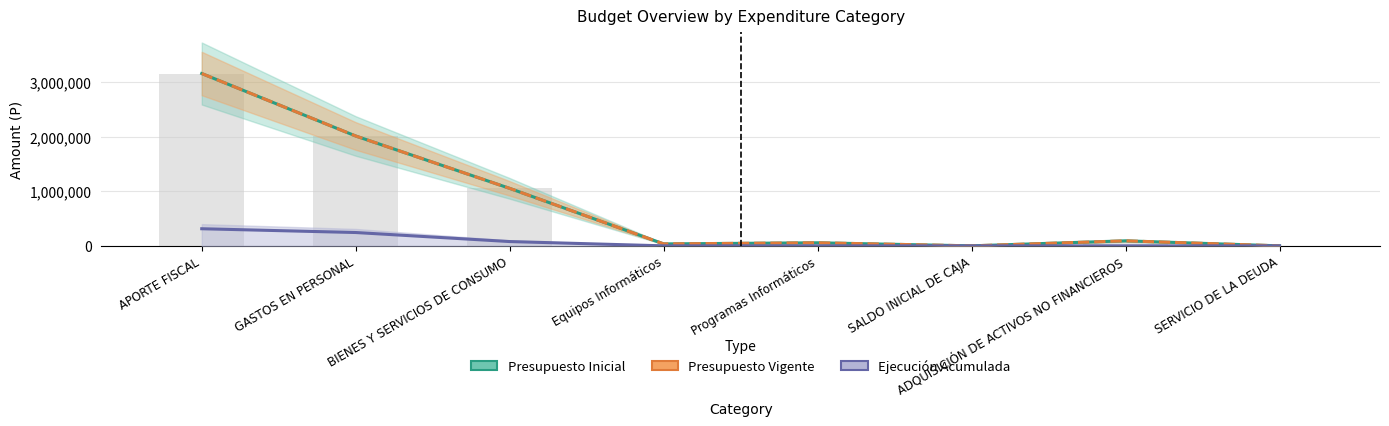

Rank the categories by Presupuesto Inicial value from highest to lowest.

APORTE FISCAL, GASTOS EN PERSONAL, BIENES Y SERVICIOS DE CONSUMO, ADQUISICIÓN DE ACTIVOS NO FINANCIEROS, Programas Informáticos, Equipos Informáticos, SALDO INICIAL DE CAJA, SERVICIO DE LA DEUDA